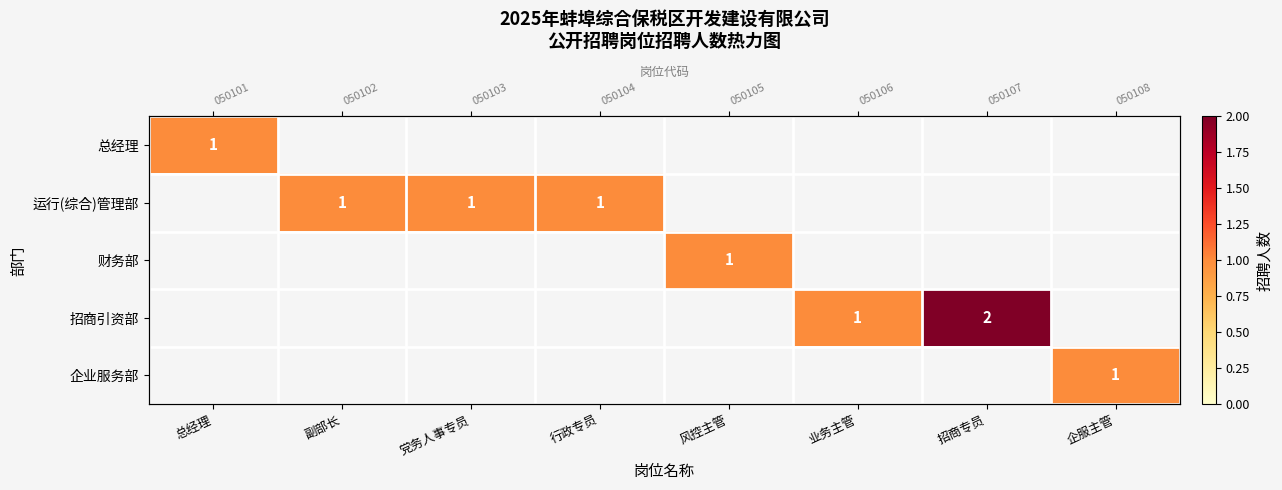

What is the smallest value displayed?

1.0